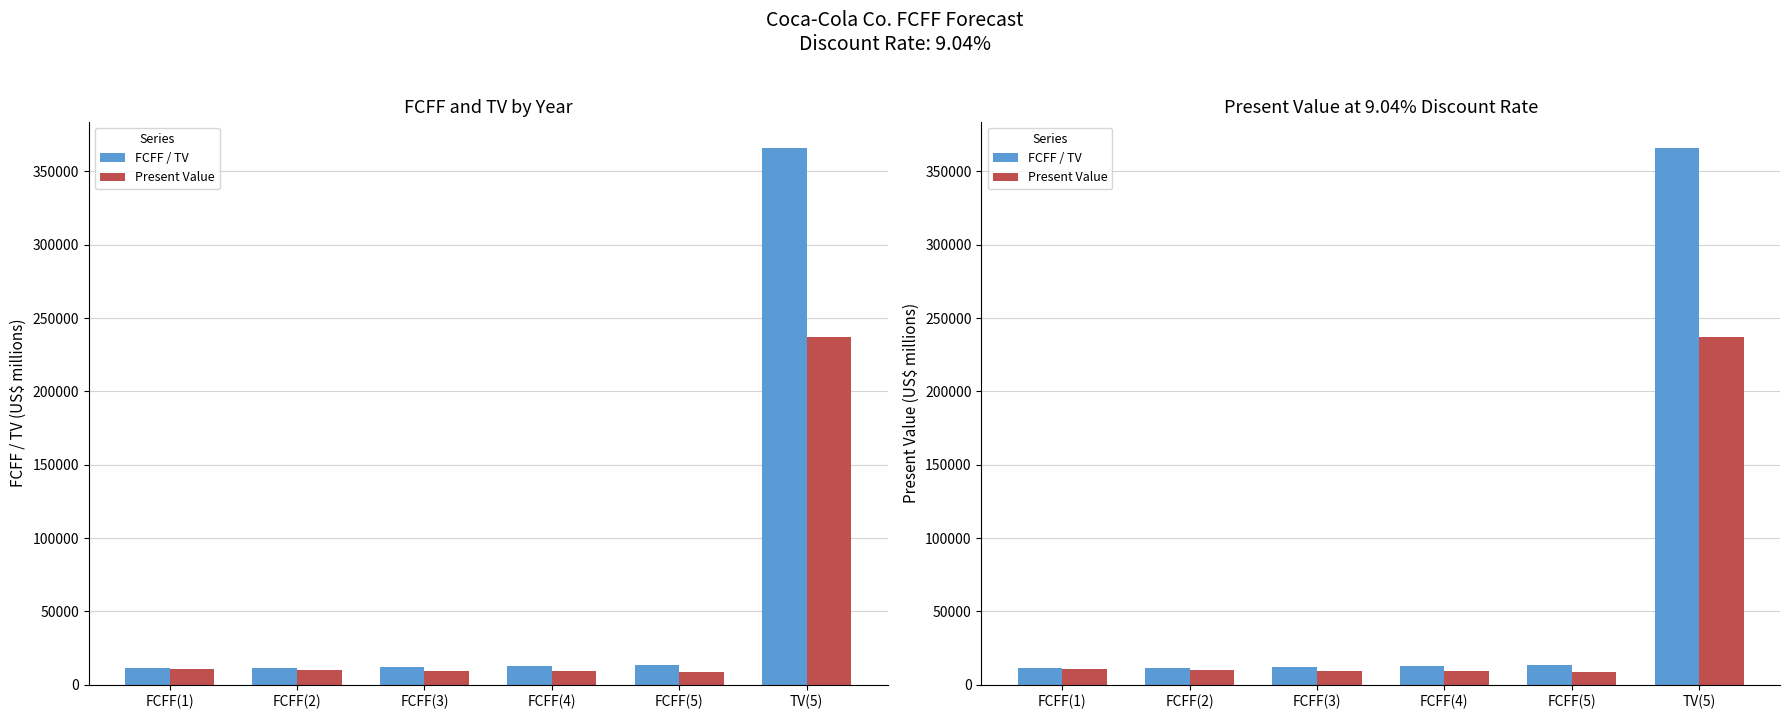

Which series has the largest total across all categories?

FCFF / TV